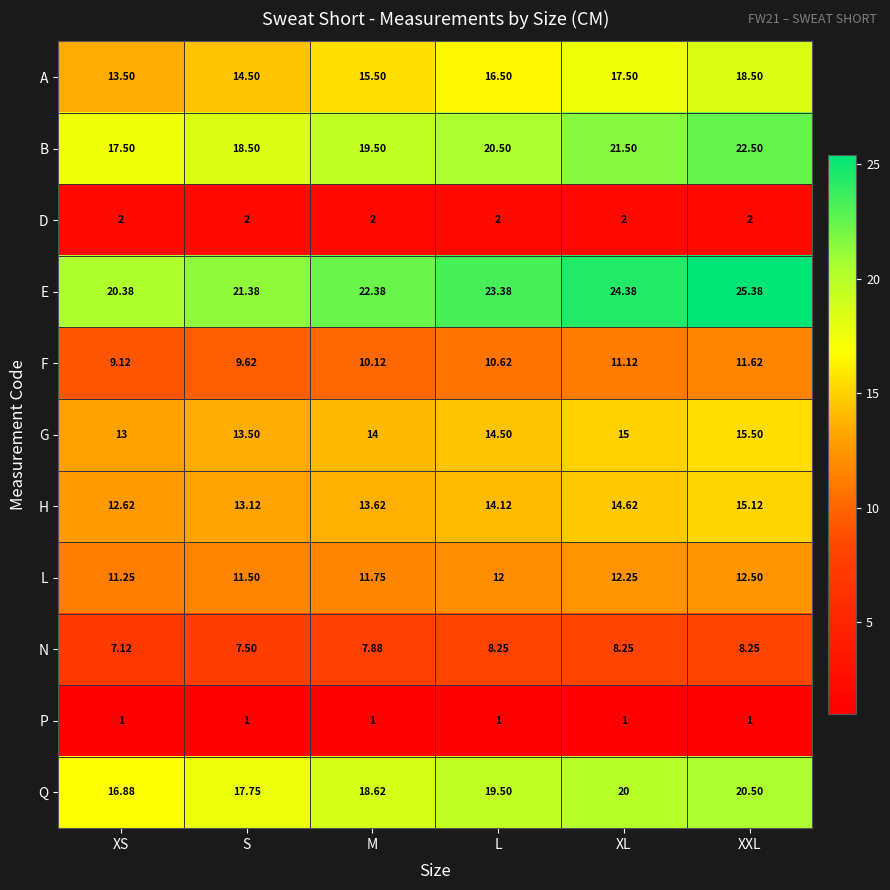

Which category has the lowest value in the N series?

XS